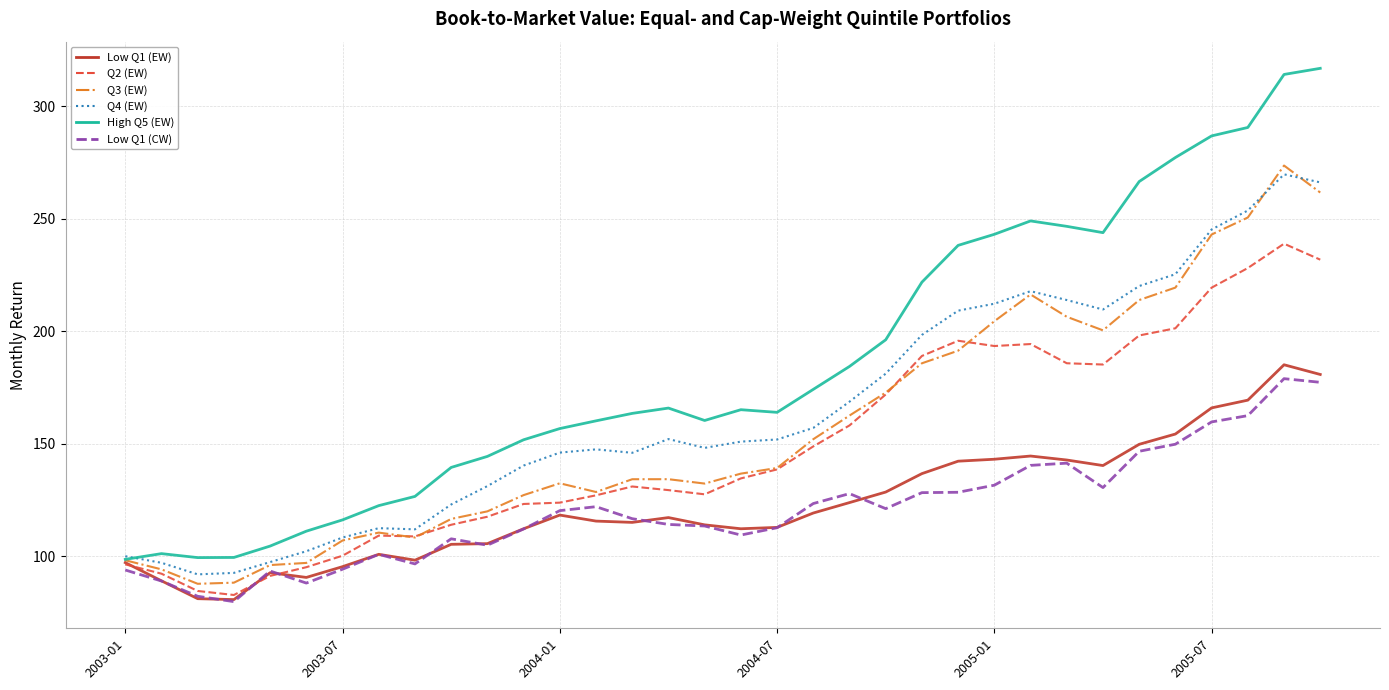

Which series has the largest total across all categories?

High Q5 (EW)